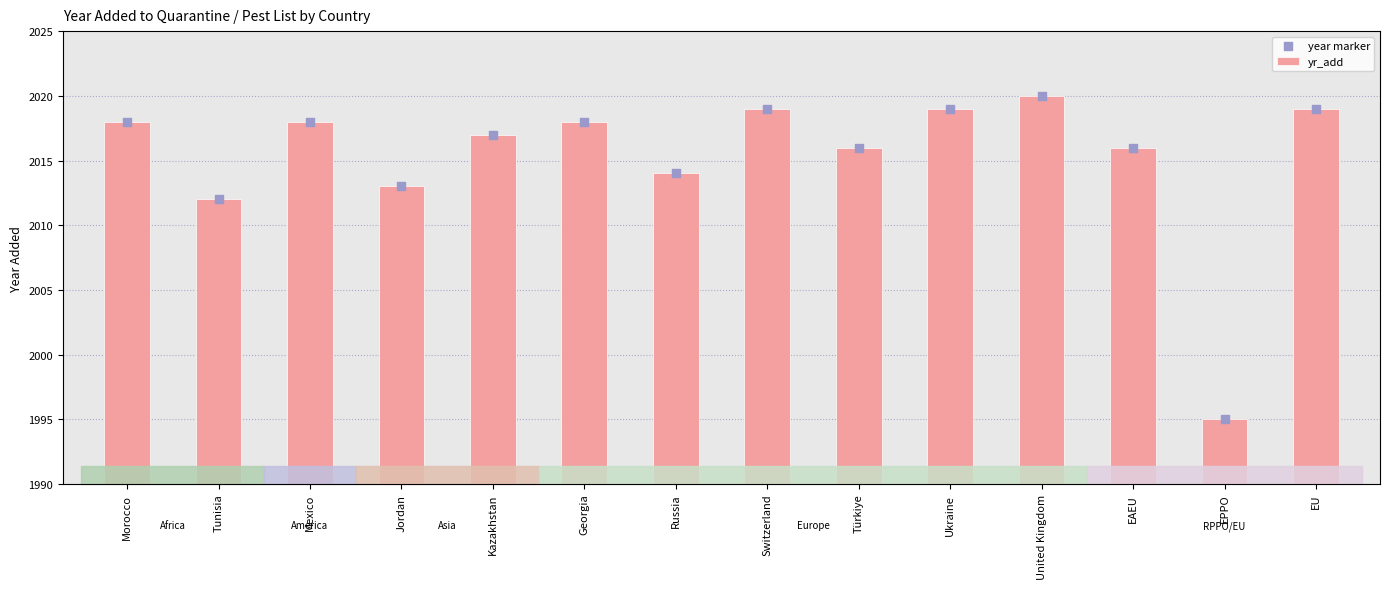

Which series has the largest Y range (max minus min)?

yr_add